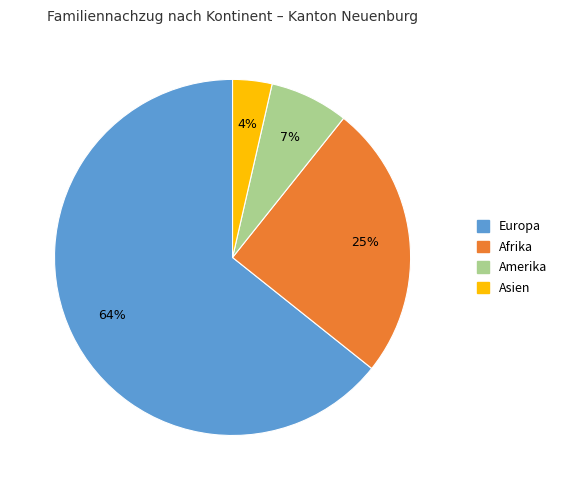

Is there a majority slice in this chart?

Yes